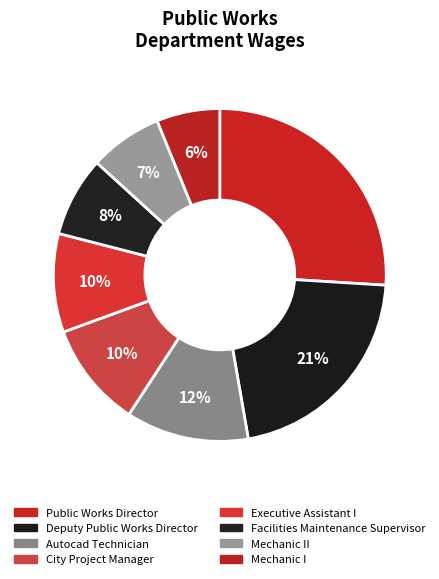

To the nearest percent, what is the average slice percentage?

12%